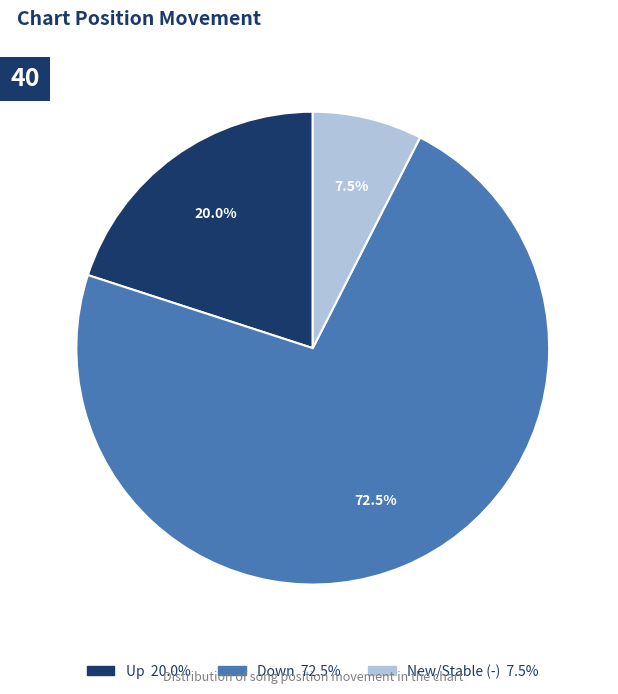

Is there a majority slice in this chart?

Yes